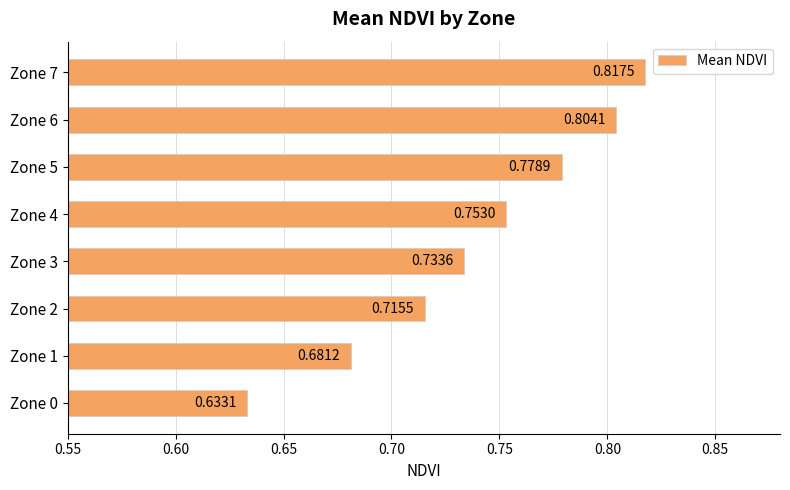

What is the difference between the maximum and second lowest values?

0.1